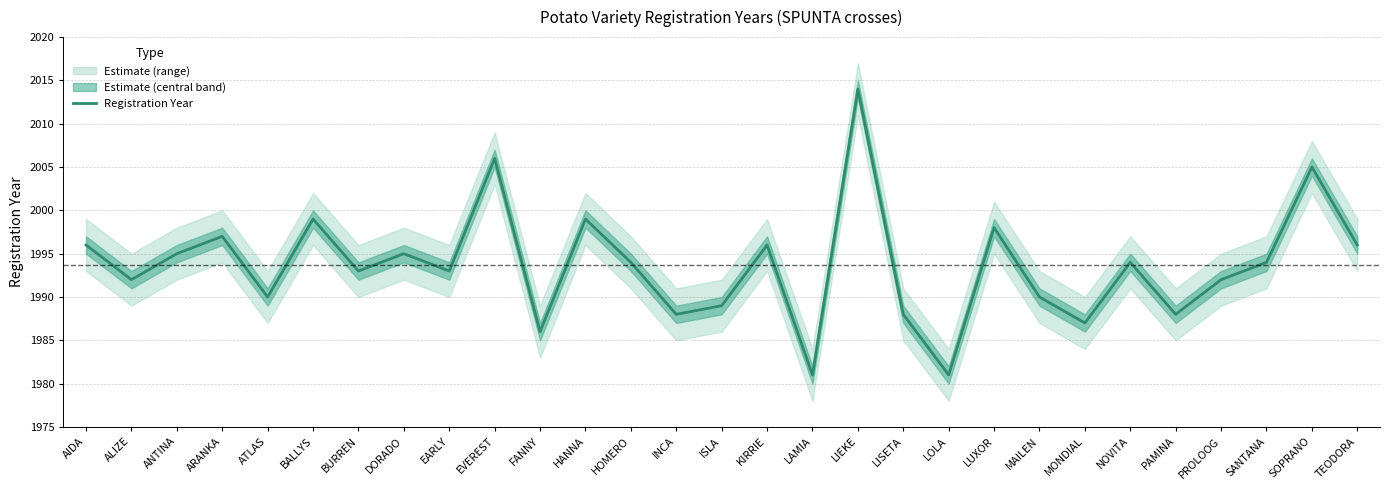

How many lines are shown in the chart?

1